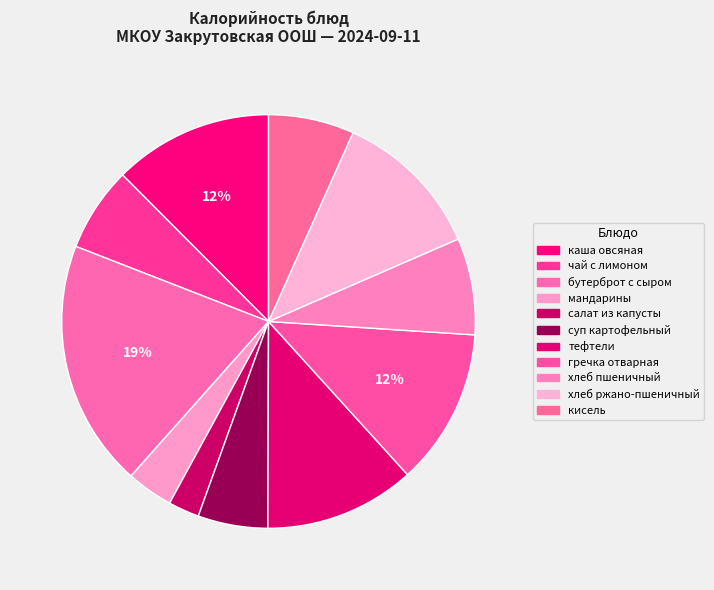

How many segments does this pie chart have?

11